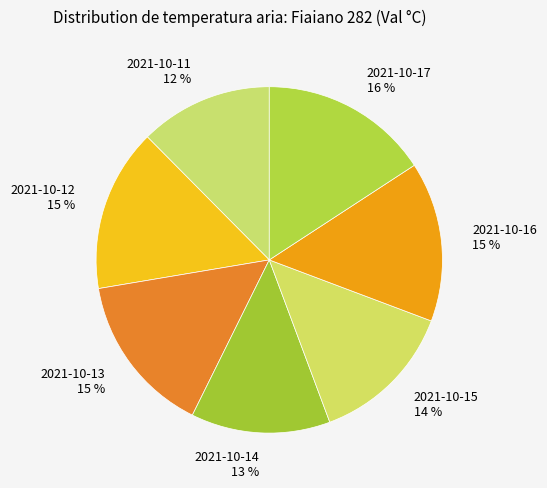

Do 2021-10-16 and 2021-10-11 together represent more than half of the pie?

No